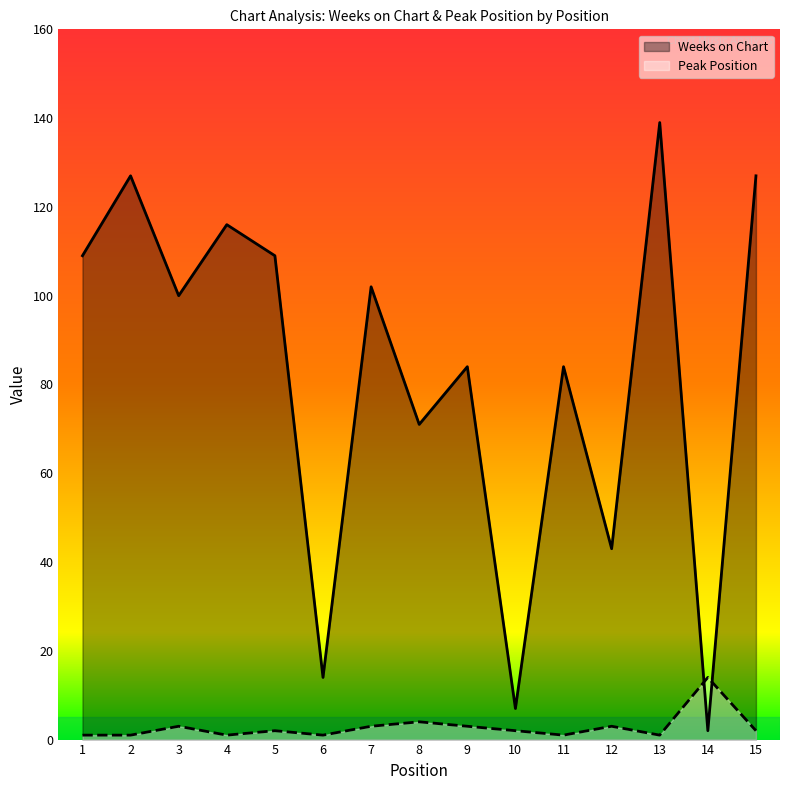

At which label does Peak Position first exceed 2?

3